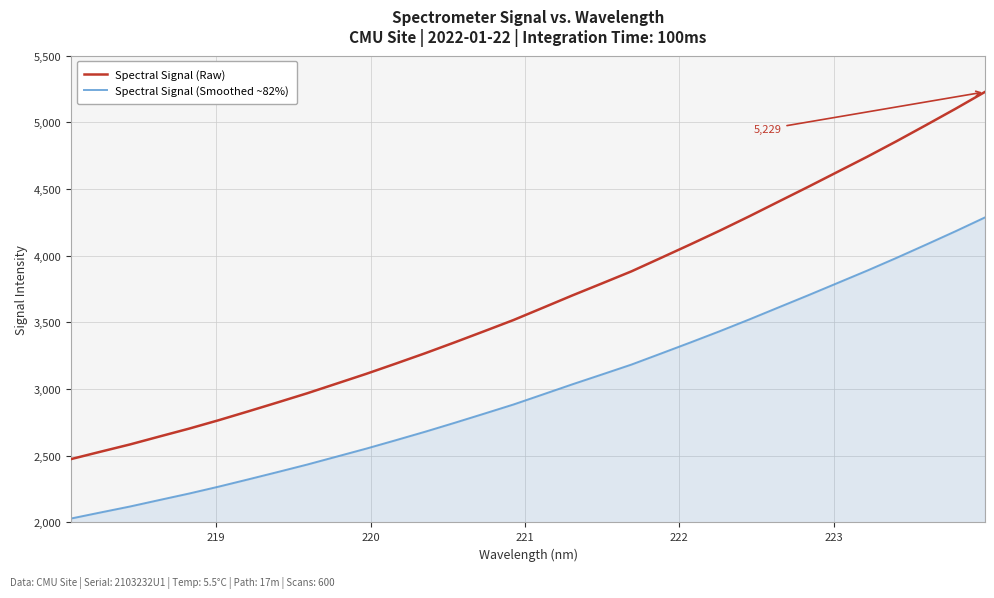

List the series in order of their overall mean, lowest first.

Spectral Signal (Smoothed ~82%), Spectral Signal (Raw)